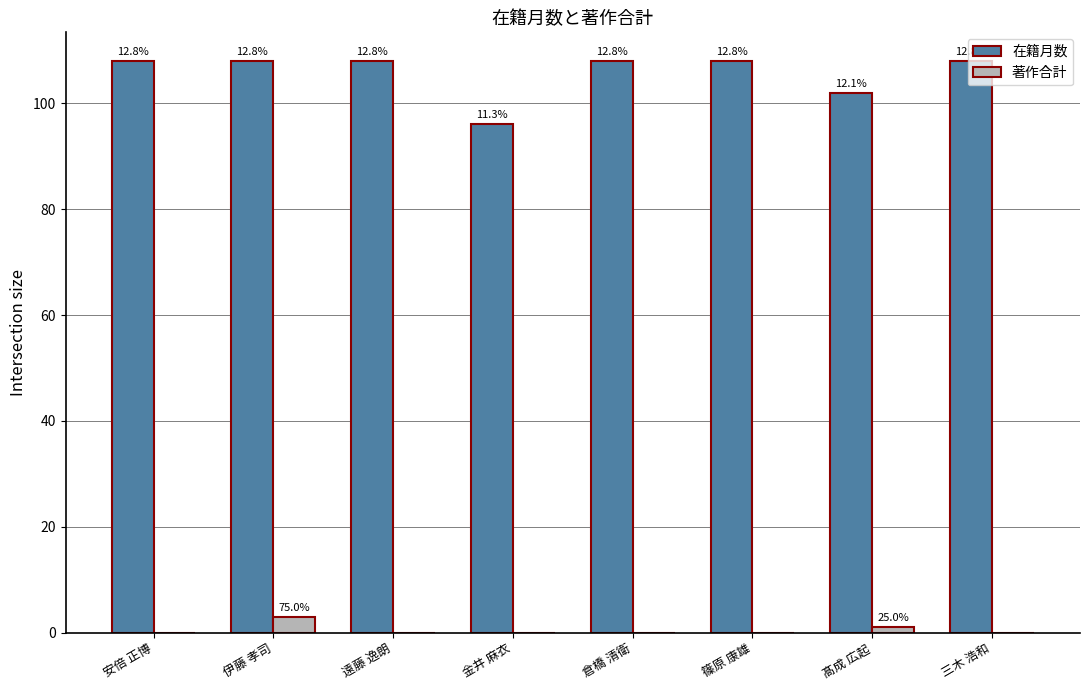

Are the bars horizontal?

No